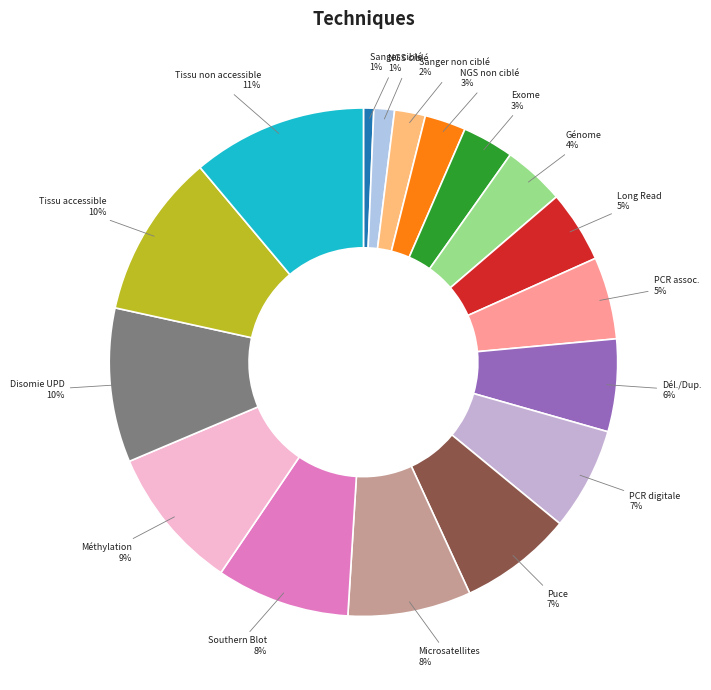

Is there any slice that represents more than half of the pie?

No